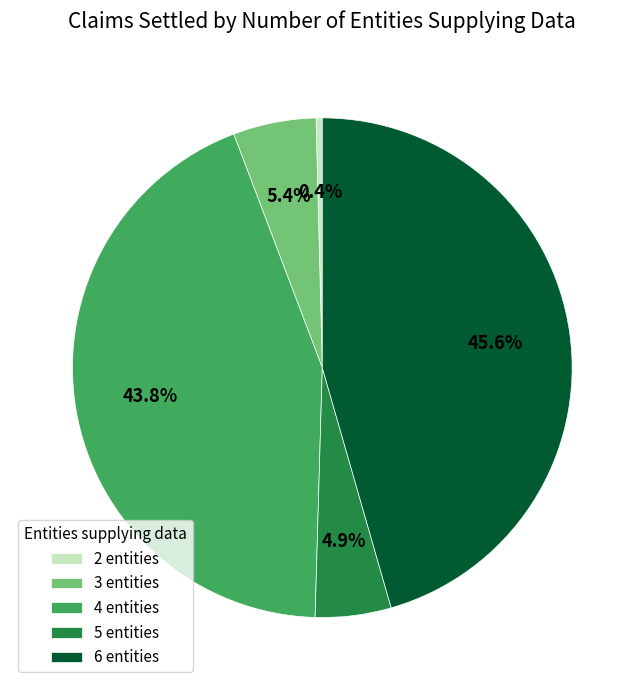

To the nearest percent, what is the average slice percentage?

20%